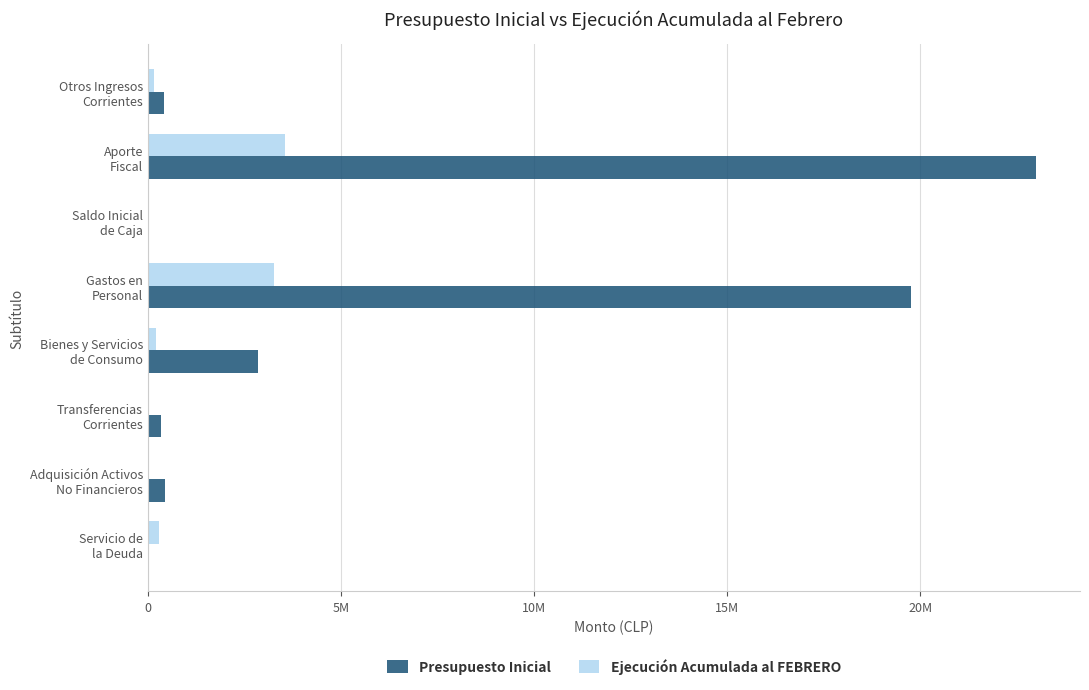

Which category has the highest value in the Ejecución Acumulada al FEBRERO series?

Aporte
Fiscal